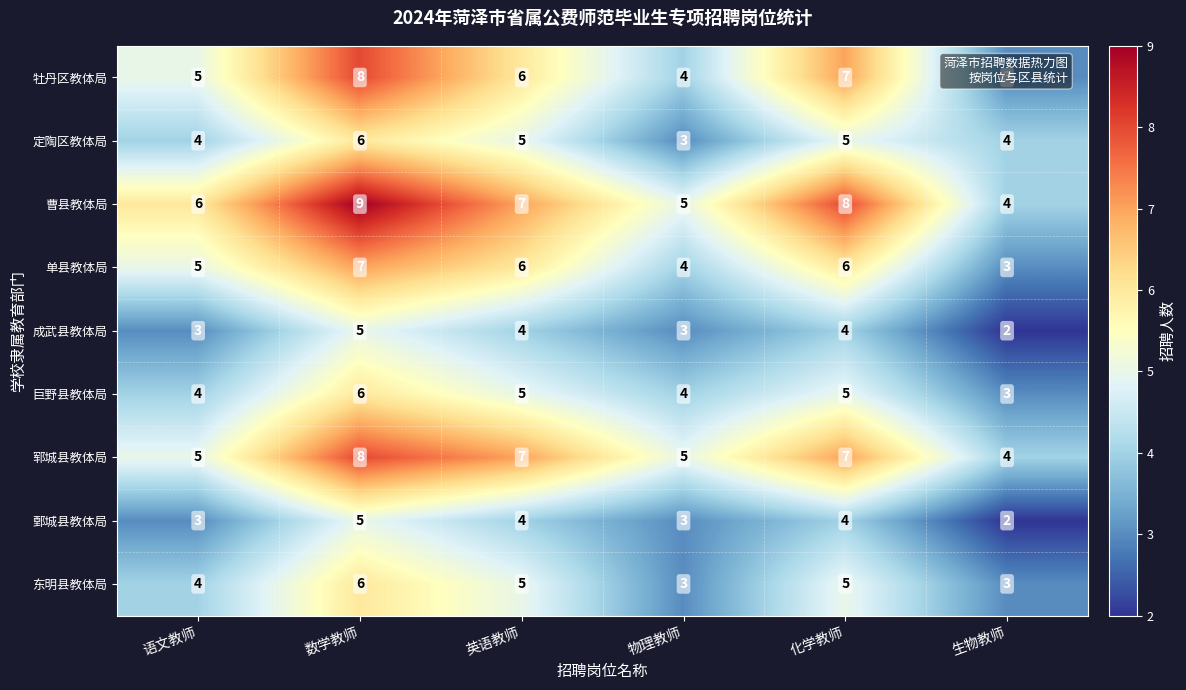

What is the difference between the second highest and minimum values in the 单县教体局 series?

3